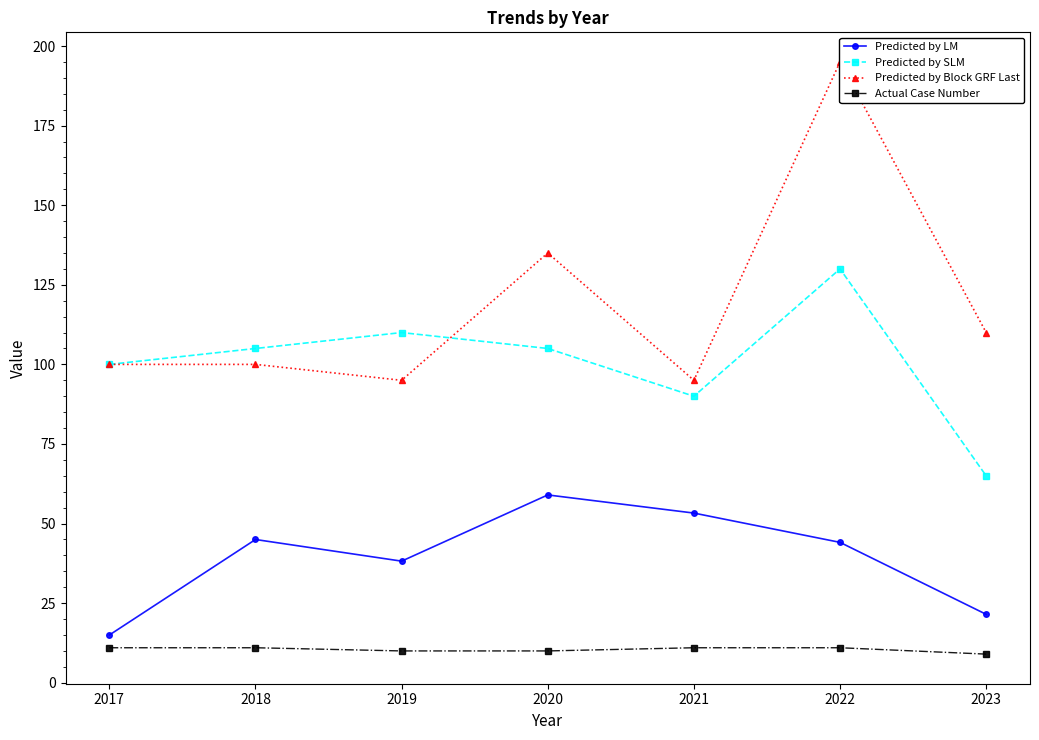

True or false: Actual Case Number and Predicted by Block GRF Last intersect in this chart.

False